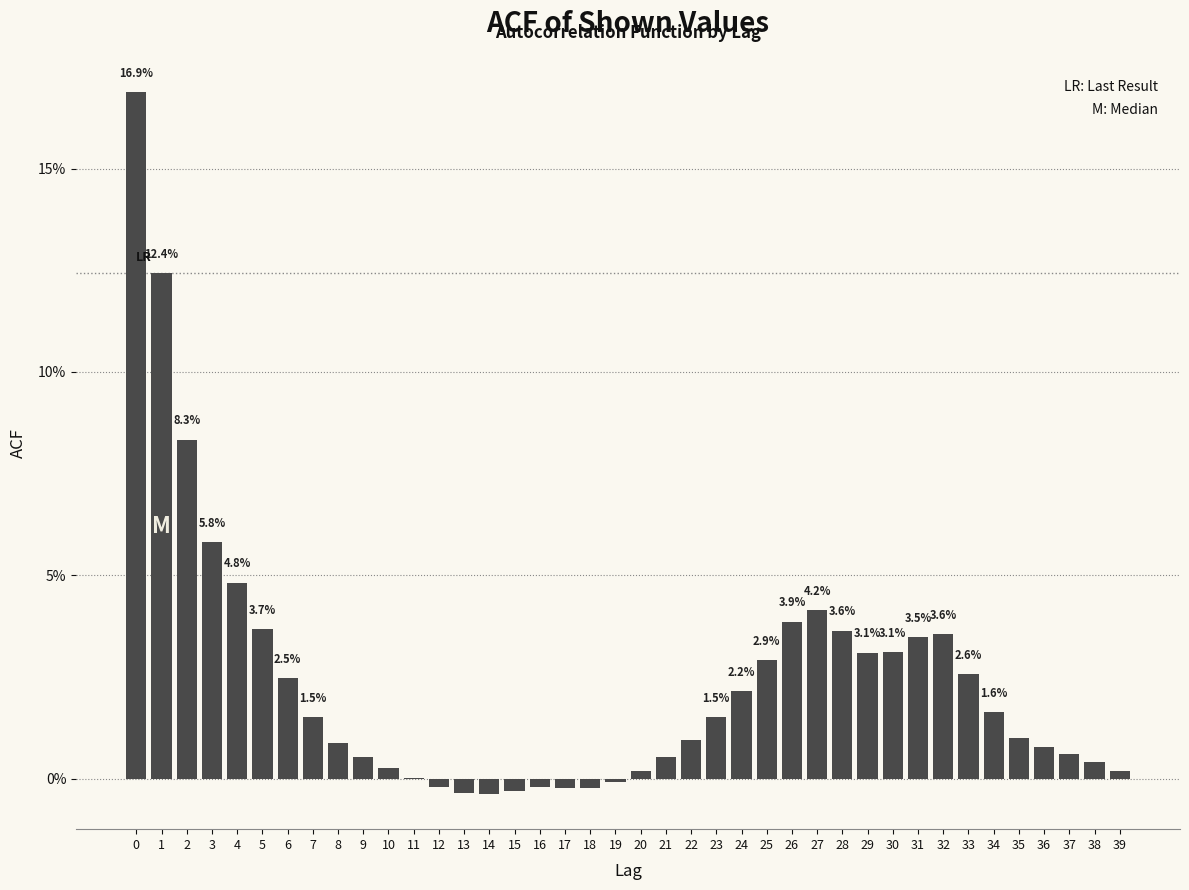

What is the sum of all values?

96.2